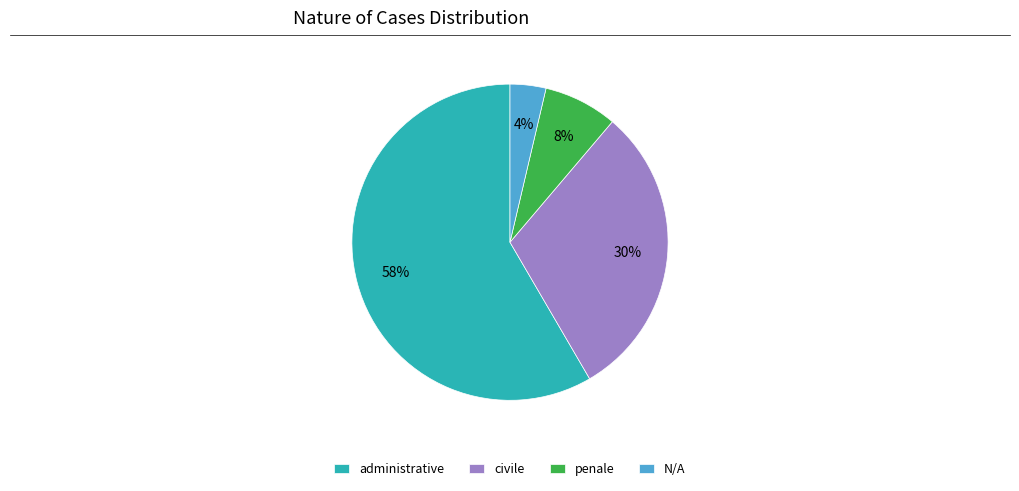

Rank the categories by value from highest to lowest.

administrative, civile, penale, N/A